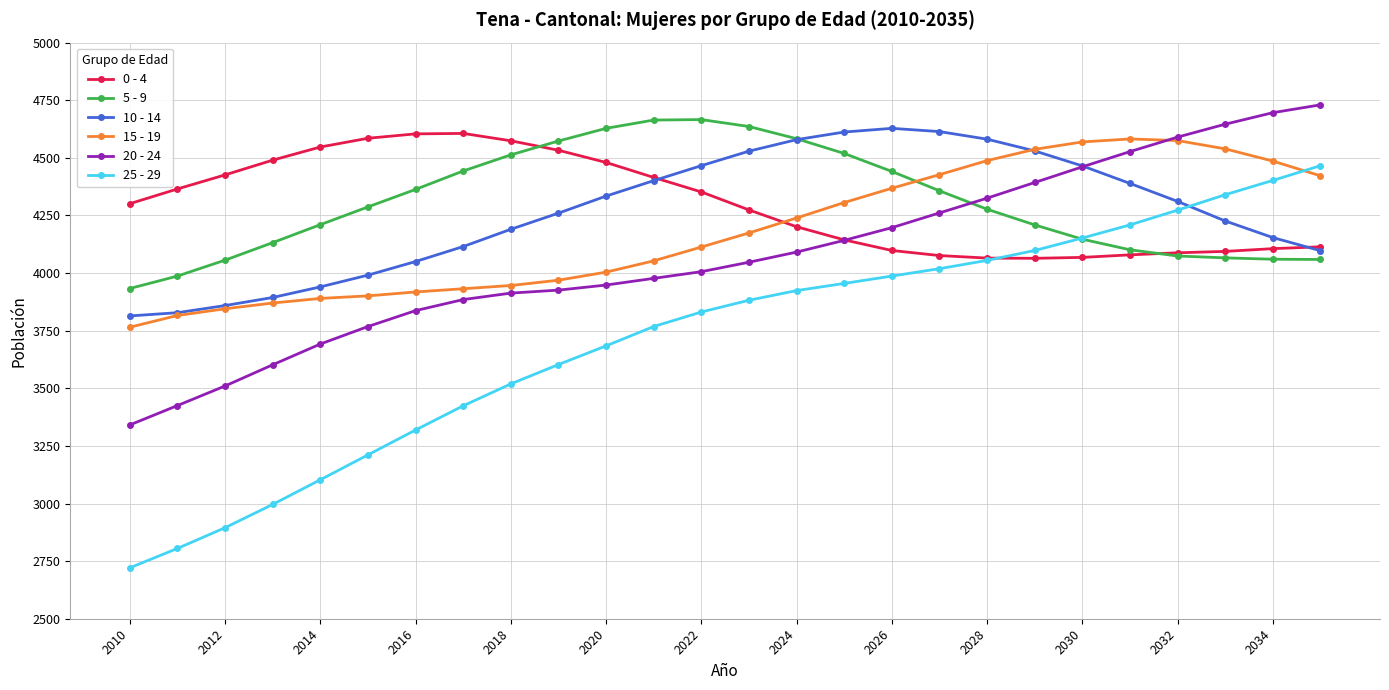

At how many categories does at least one series exceed 3737?

26